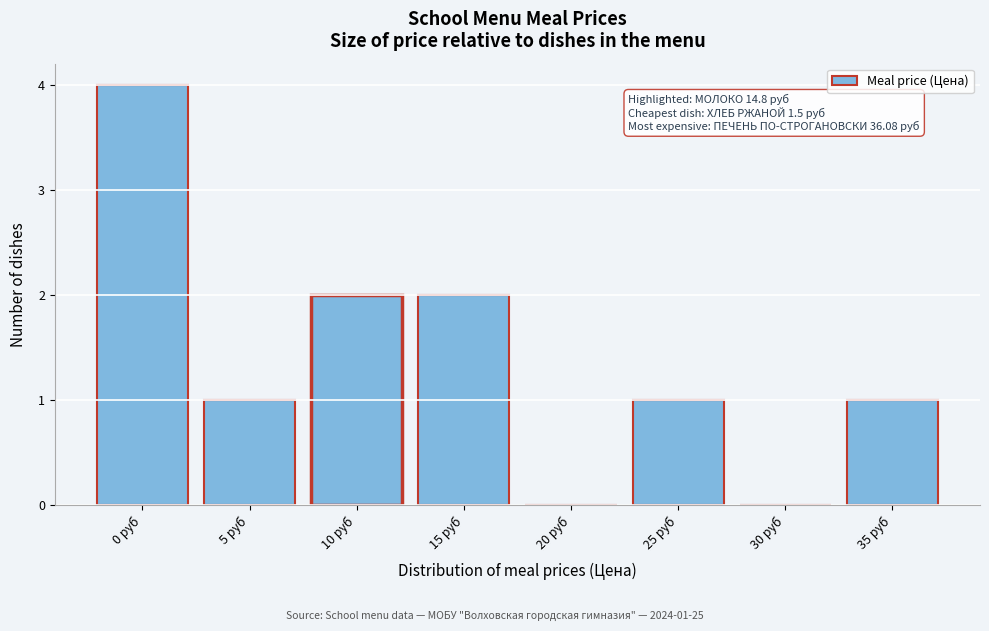

Reading left to right, what are all the values shown in this chart?

0 руб=4	5 руб=1	10 руб=2	15 руб=2	20 руб=0	25 руб=1	30 руб=0	35 руб=1